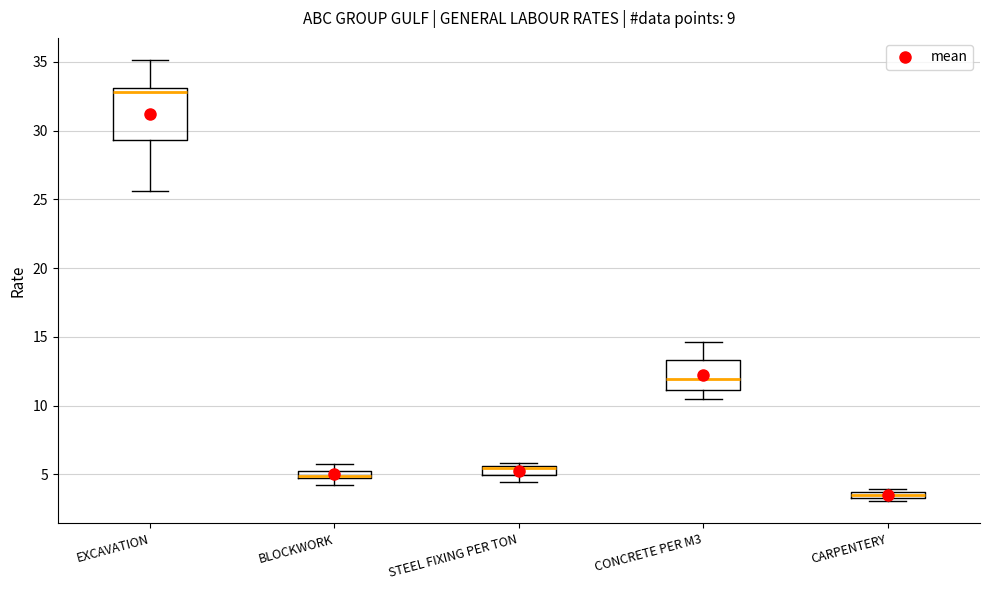

Where does the lower whisker of the box for EXCAVATION end on the y-axis? The values are not printed on the chart, so give them approximately, as read against the axis.

25.5